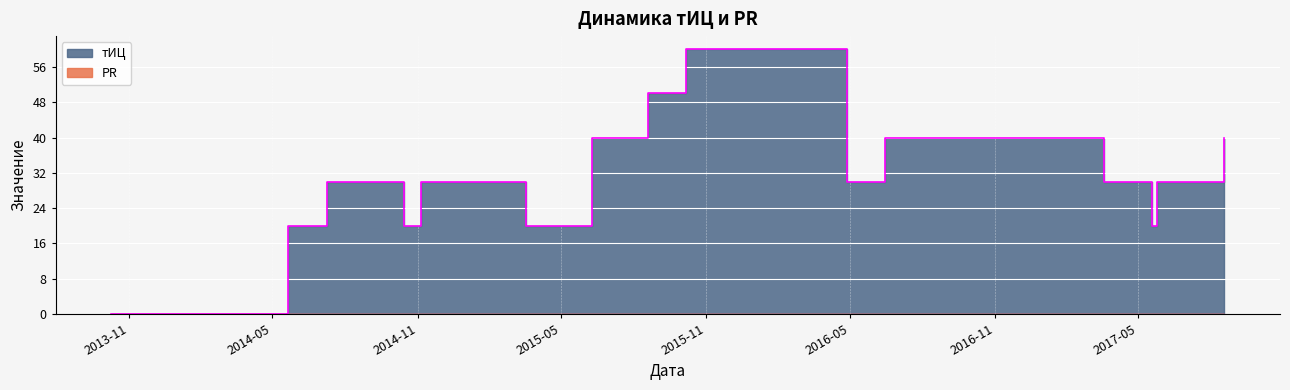

The value at 2015-06-10 is 15. True or false?

False